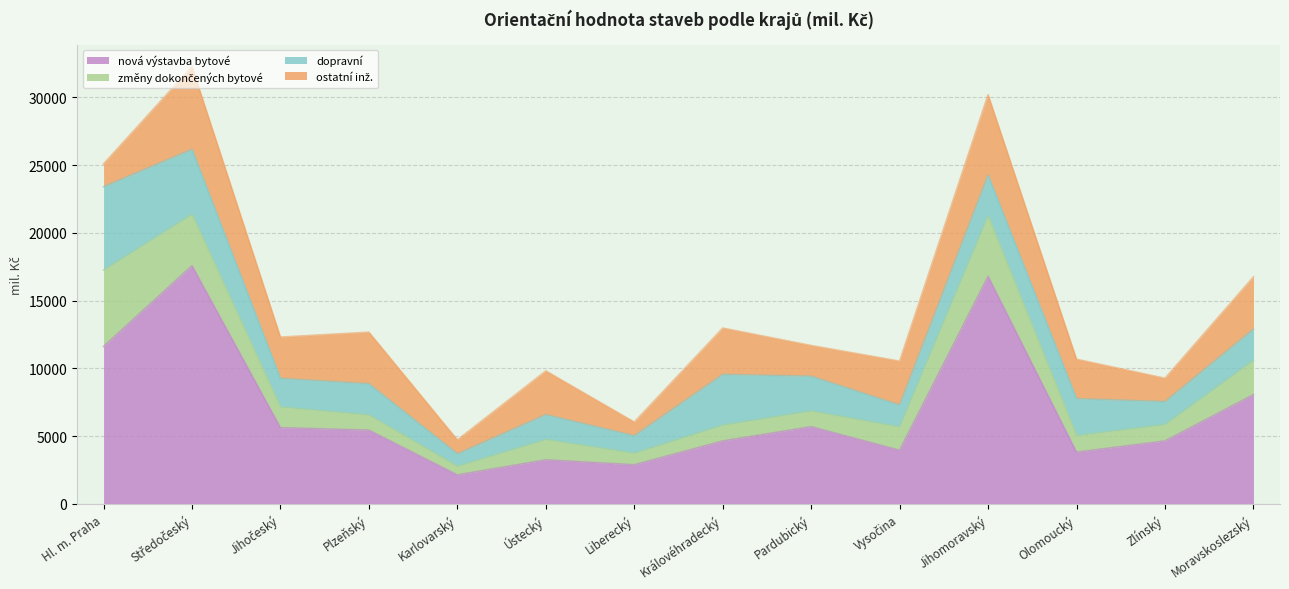

List the labels in order of ostatní inž. value, smallest first.

Liberecký, Karlovarský, Hl. m. Praha, Zlínský, Pardubický, Olomoucký, Jihočeský, Ústecký, Vysočina, Královéhradecký, Plzeňský, Moravskoslezský, Jihomoravský, Středočeský